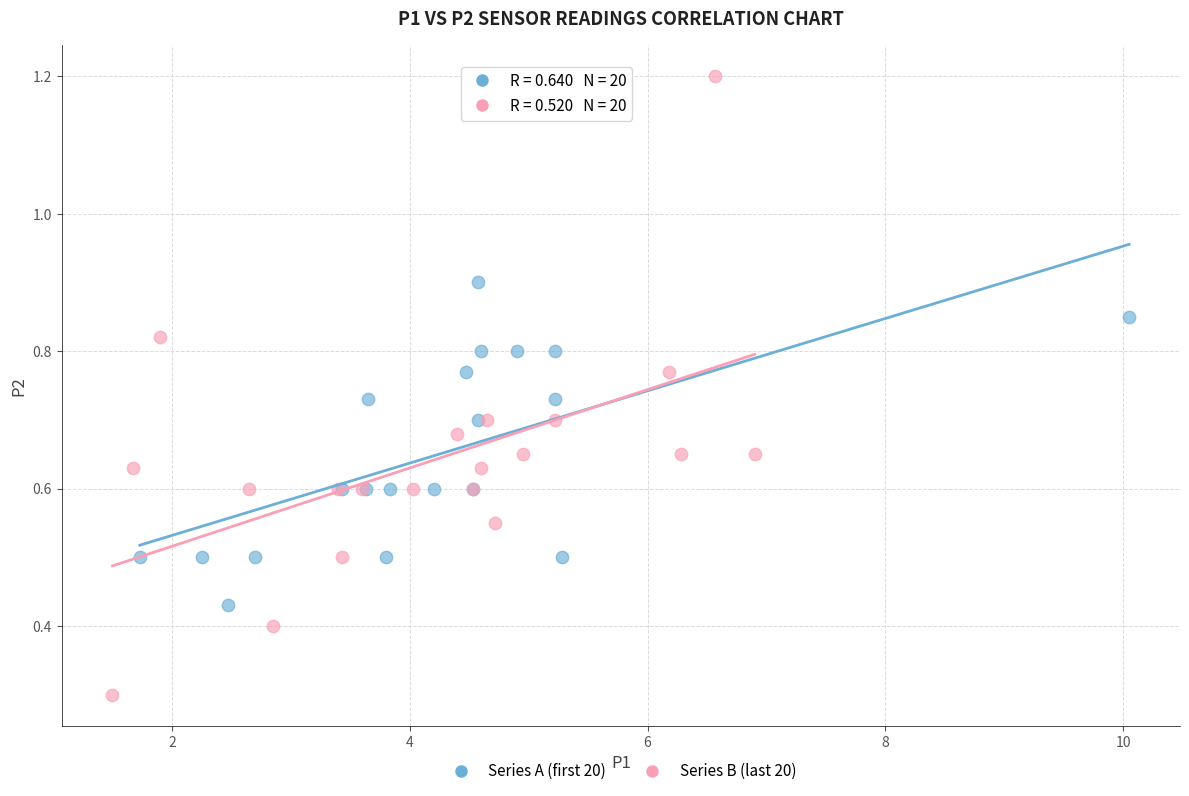

Which series reaches the maximum Y coordinate?

Series B (last 20)